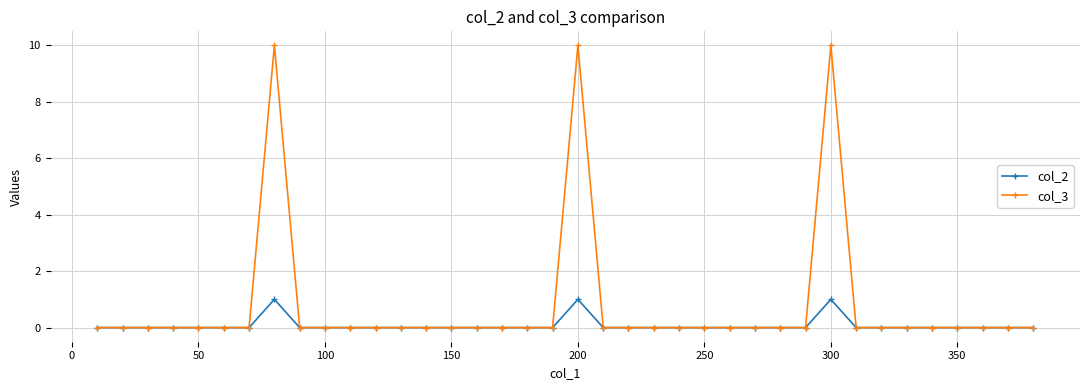

At how many categories does at least one series exceed 3?

3